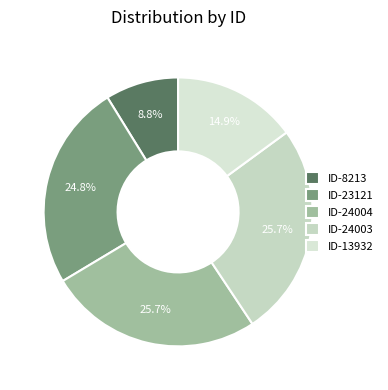

Is there a majority slice in this chart?

No